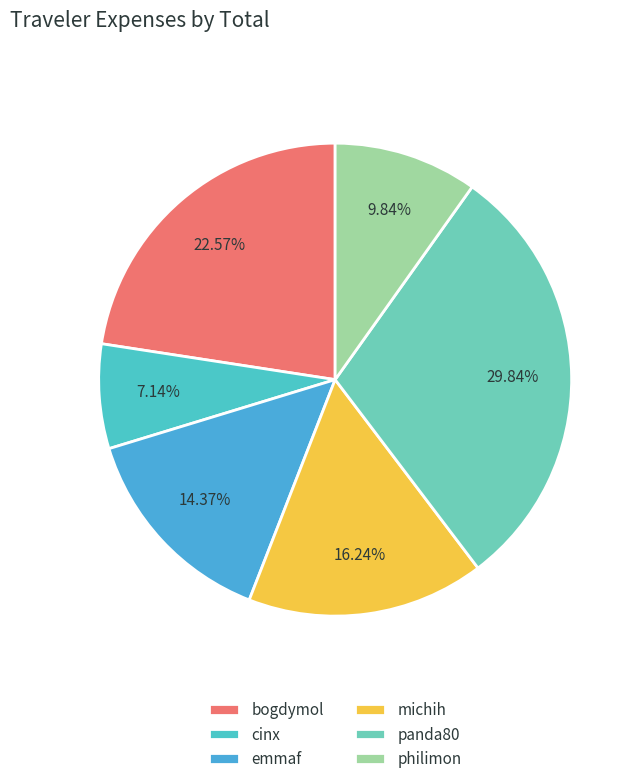

Which category has the biggest portion of the pie?

panda80